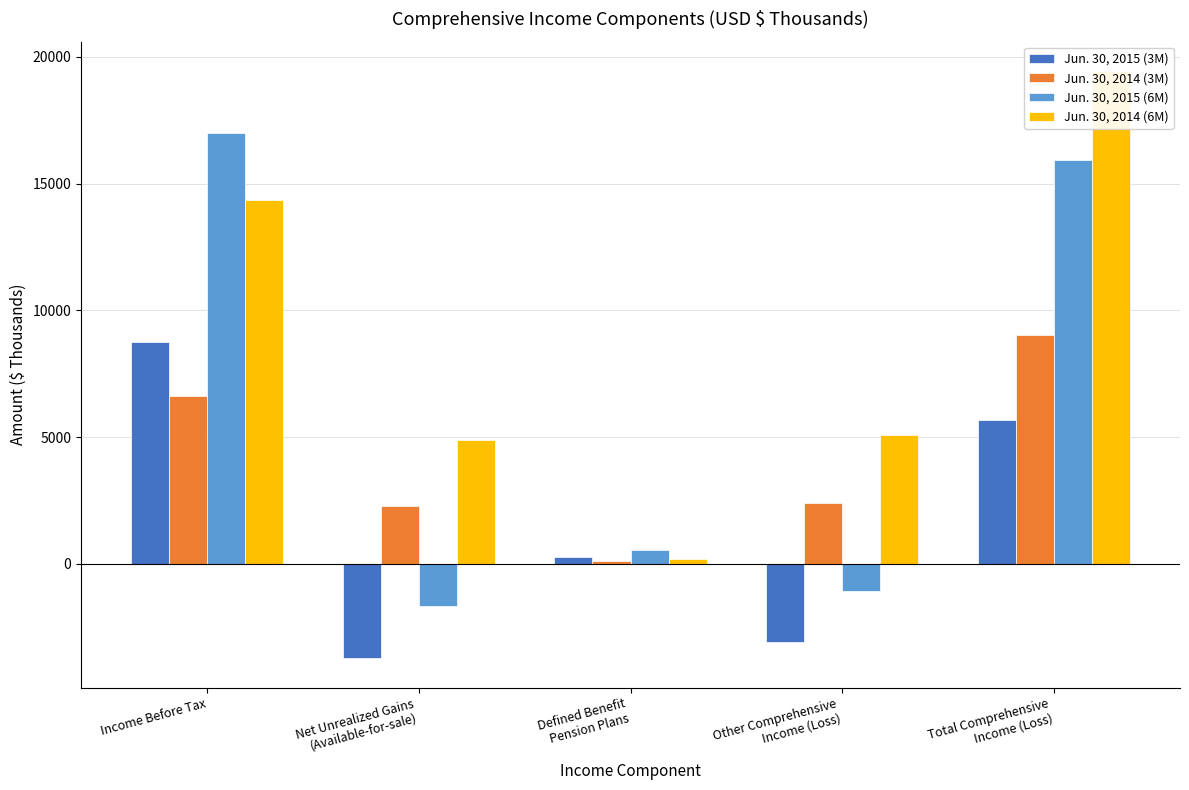

How many bars are there in total?

20